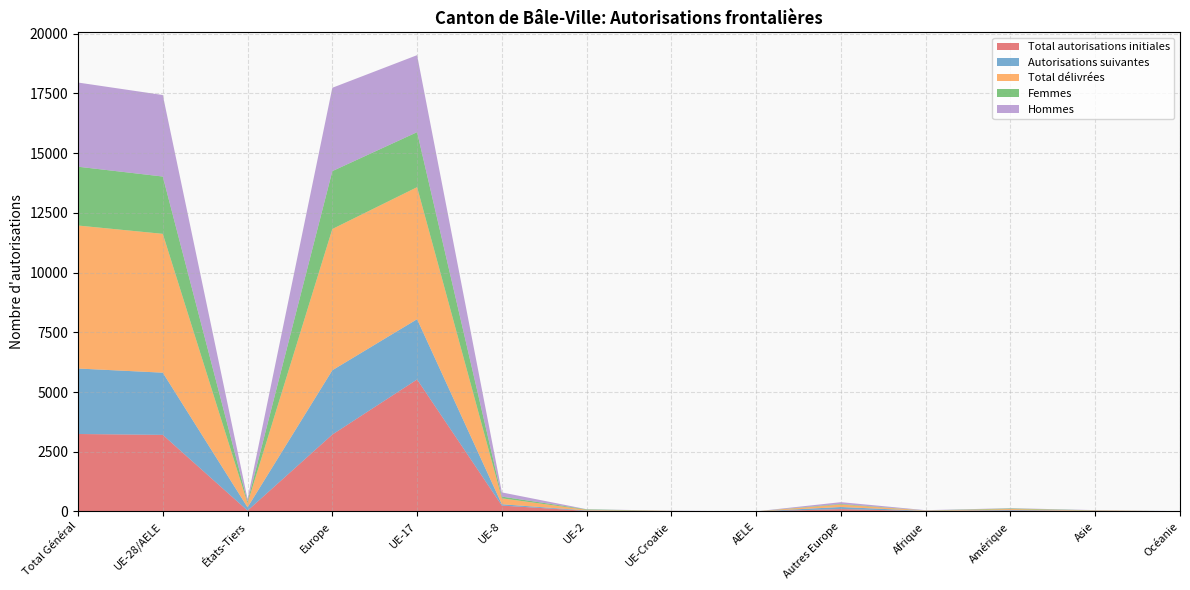

Reading left to right, list all the values displayed in this chart.

Total autorisations initiales: Total Général=3243	UE-28/AELE=3206	États-Tiers=37	Europe=3219	UE-17=5524	UE-8=248	UE-2=26	UE-Croatie=9	AELE=2	Autres Europe=101	Afrique=15	Amérique=38	Asie=16	Océanie=4
Autorisations suivantes: Total Général=2740	UE-28/AELE=2603	États-Tiers=137	Europe=2691	UE-17=2523	UE-8=55	UE-2=18	UE-Croatie=6	AELE=1	Autres Europe=88	Afrique=10	Amérique=26	Asie=10	Océanie=3
Total délivrées: Total Général=5983	UE-28/AELE=5809	États-Tiers=174	Europe=5910	UE-17=5524	UE-8=248	UE-2=26	UE-Croatie=9	AELE=2	Autres Europe=101	Afrique=15	Amérique=38	Asie=16	Océanie=4
Femmes: Total Général=2461	UE-28/AELE=2398	États-Tiers=63	Europe=2423	UE-17=2302	UE-8=72	UE-2=20	UE-Croatie=2	AELE=2	Autres Europe=25	Afrique=4	Amérique=26	Asie=7	Océanie=1
Hommes: Total Général=3522	UE-28/AELE=3411	États-Tiers=111	Europe=3487	UE-17=3222	UE-8=176	UE-2=6	UE-Croatie=7	AELE=0	Autres Europe=76	Afrique=11	Amérique=12	Asie=9	Océanie=3